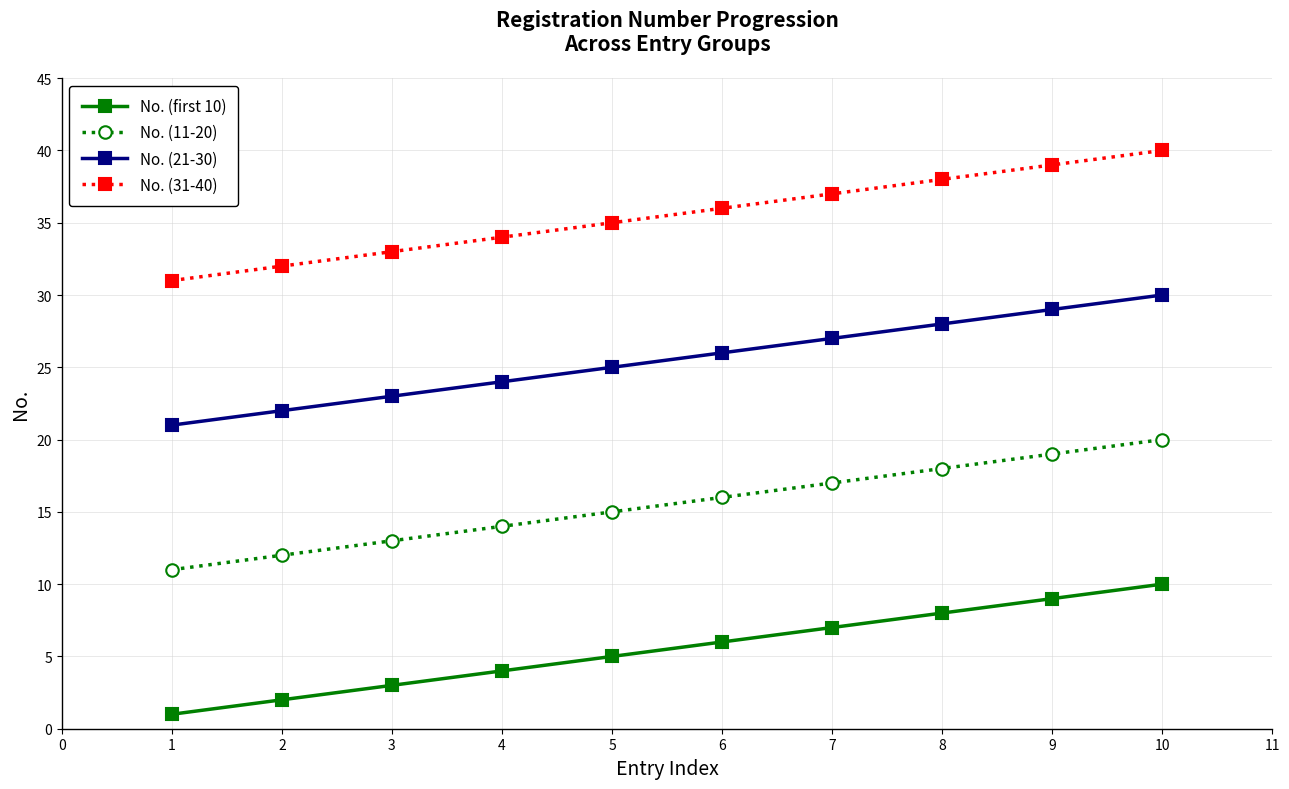

Which category has the lowest value across all series?

1